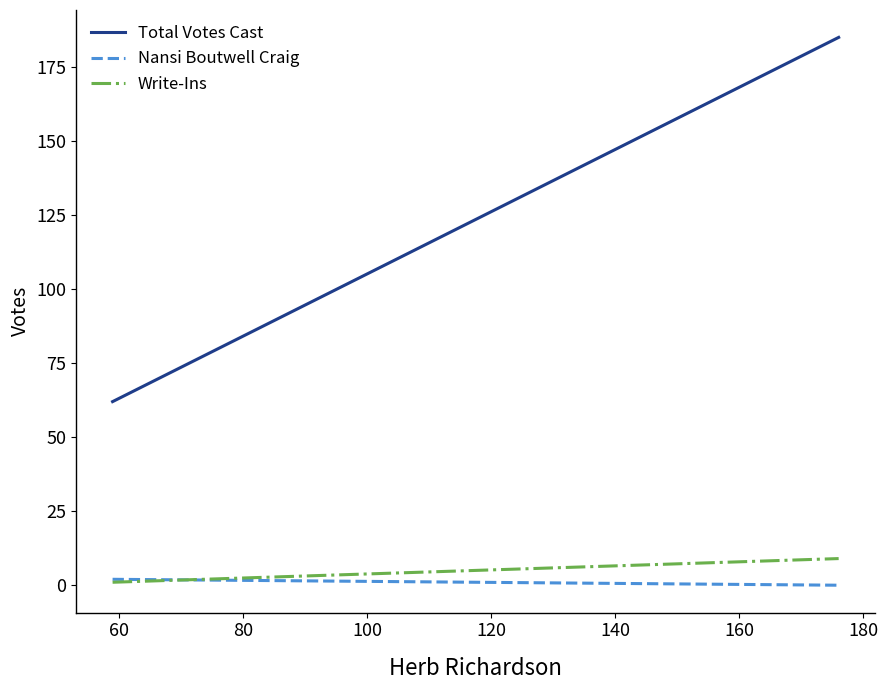

What value does the Nansi Boutwell Craig series have at 40?

2